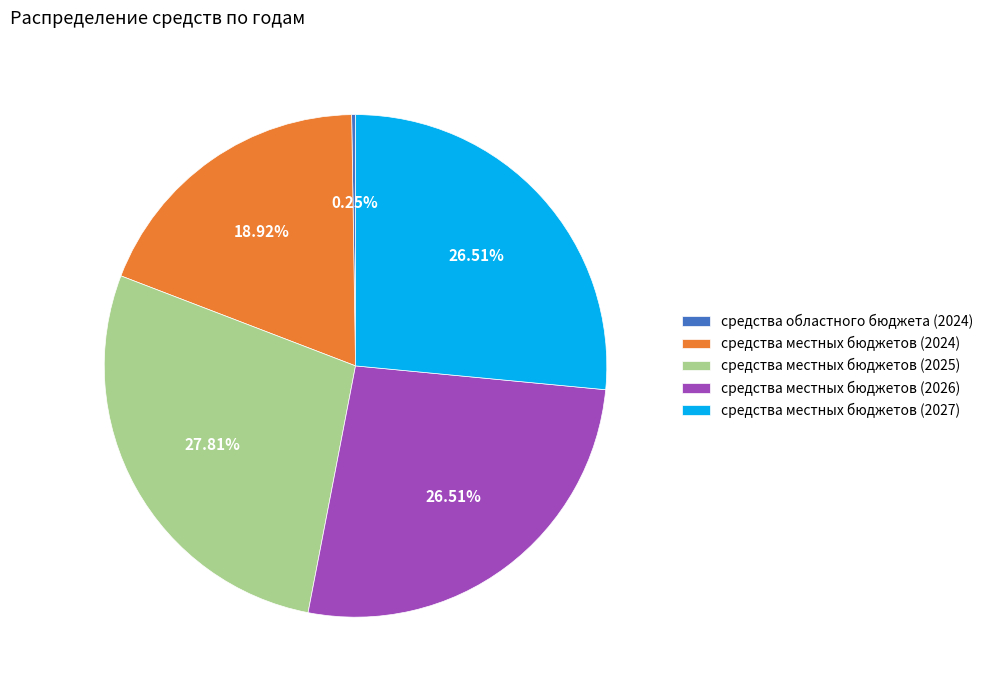

Which has a higher value, средства местных бюджетов (2026) or средства местных бюджетов (2024)?

средства местных бюджетов (2026)